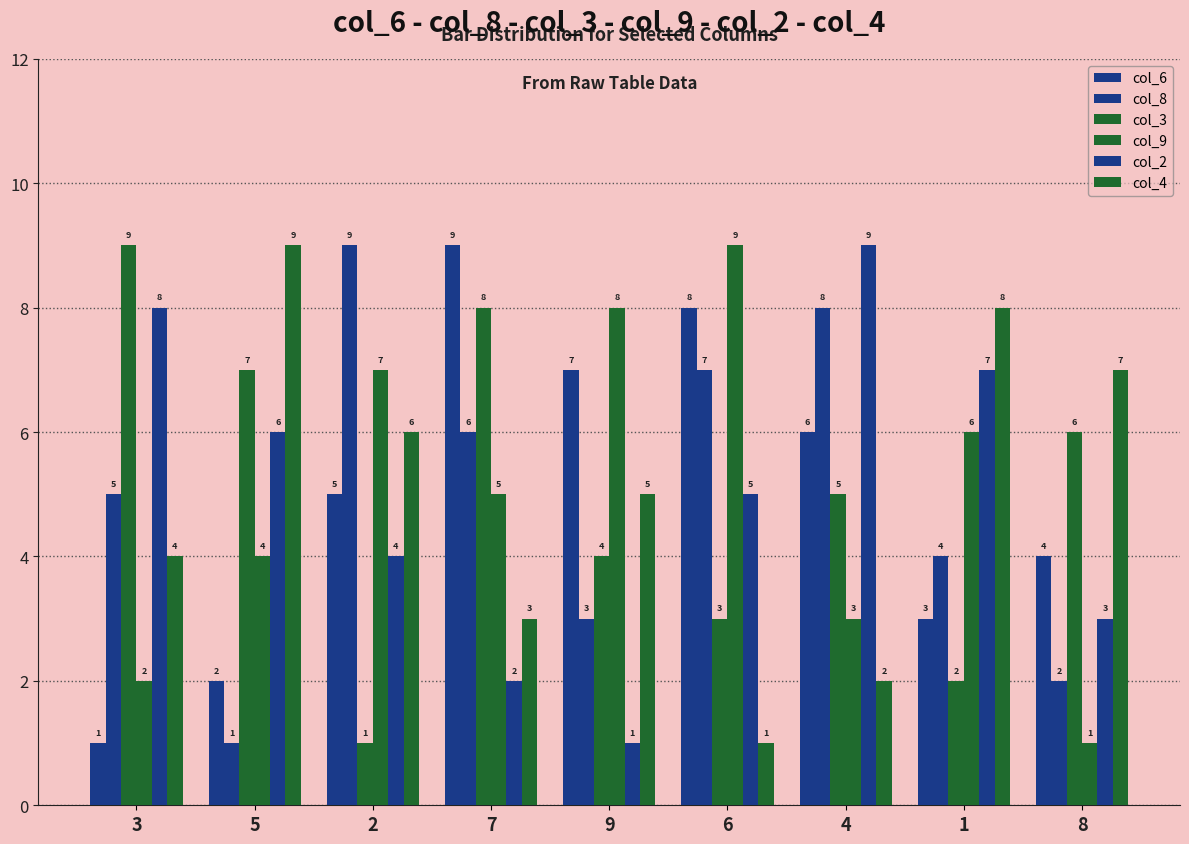

Reading right to left, extract all data points from this chart.

col_6: 4	3	6	8	7	9	5	2	1
col_8: 2	4	8	7	3	6	9	1	5
col_3: 6	2	5	3	4	8	1	7	9
col_9: 1	6	3	9	8	5	7	4	2
col_2: 3	7	9	5	1	2	4	6	8
col_4: 7	8	2	1	5	3	6	9	4